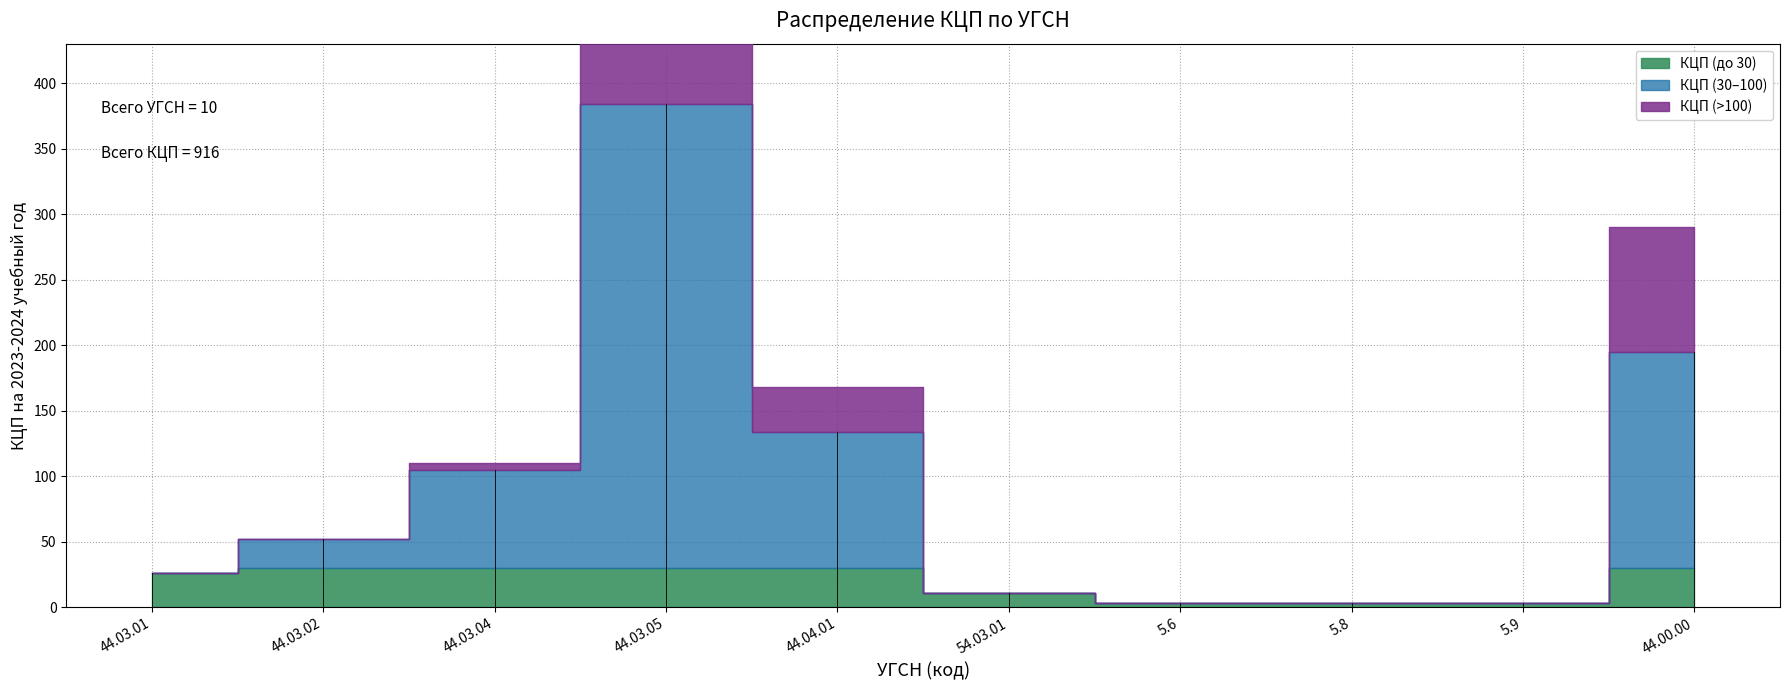

What is the minimum value shown in the chart?

3